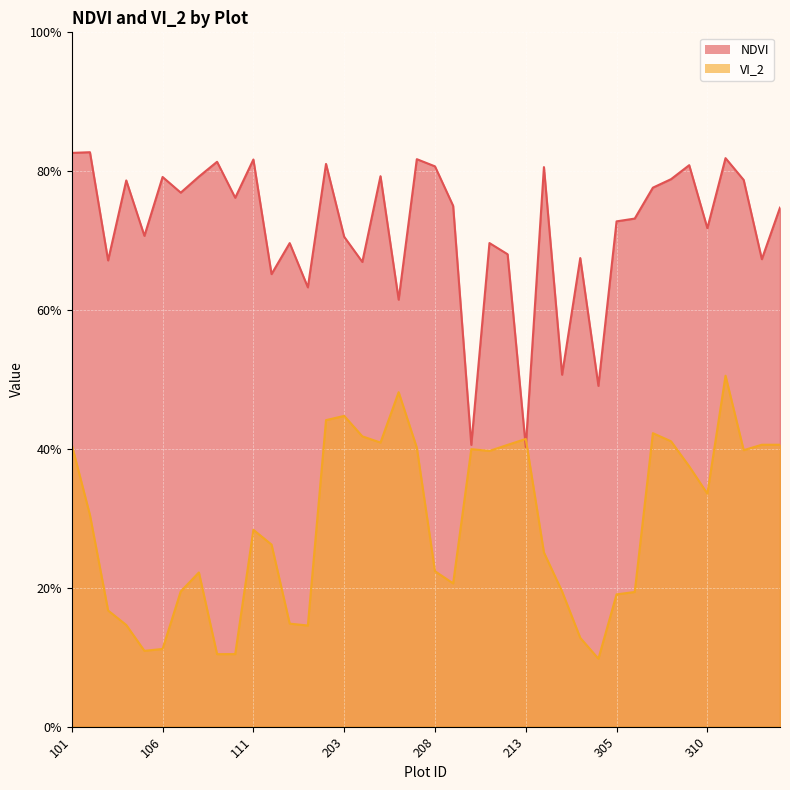

After their last crossing, which series has the higher values: NDVI or VI_2?

NDVI